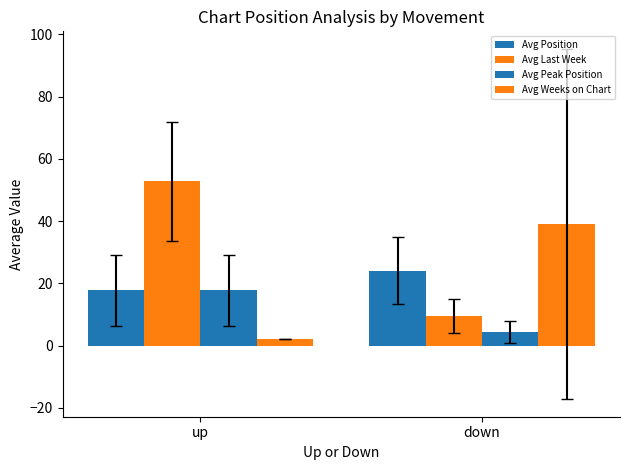

How many groups of bars are there?

2